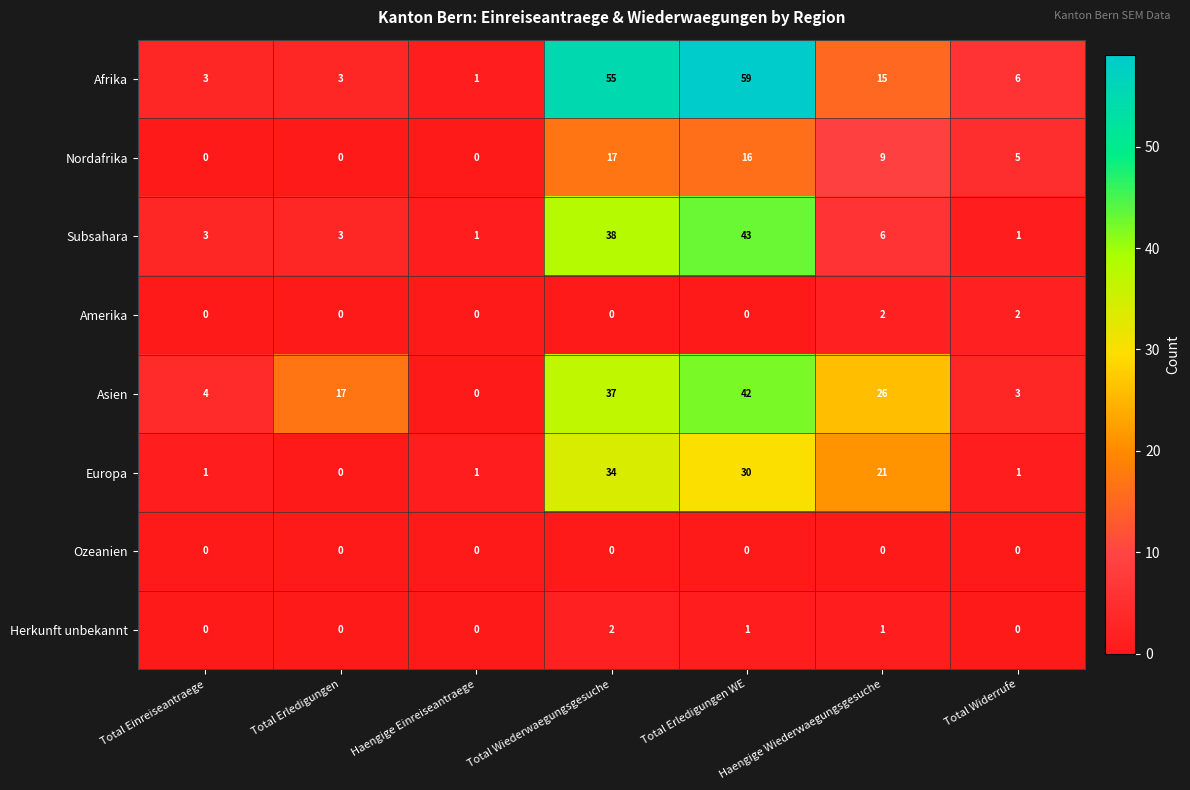

What is the difference between the Asien values at Haengige Wiederwaegungsgesuche and Haengige Einreiseantraege?

26